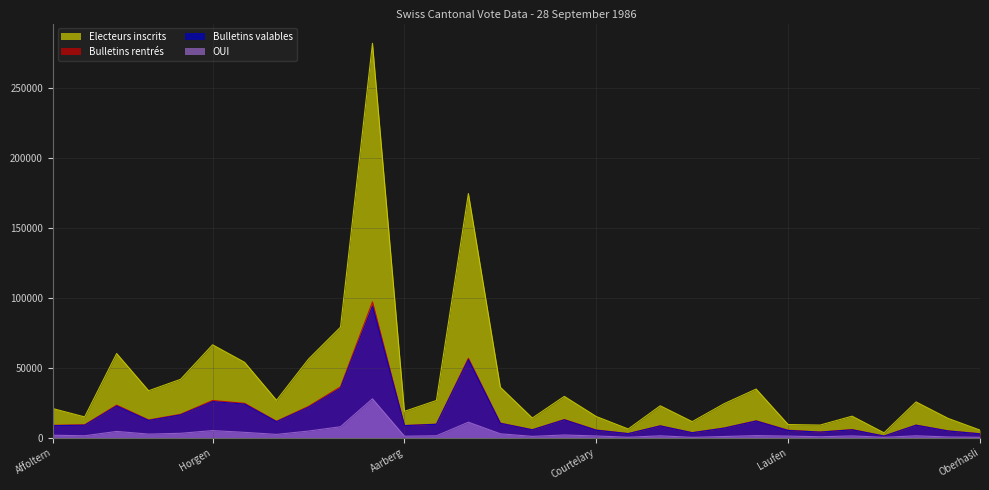

The value of OUI at Biel is 2735. True or false?

True